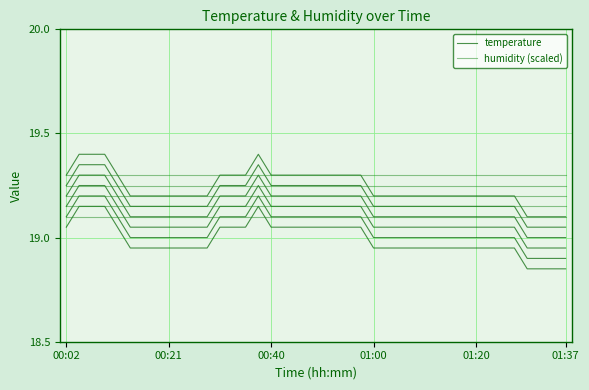

Where is temperature nearest to the value 19?

01:37